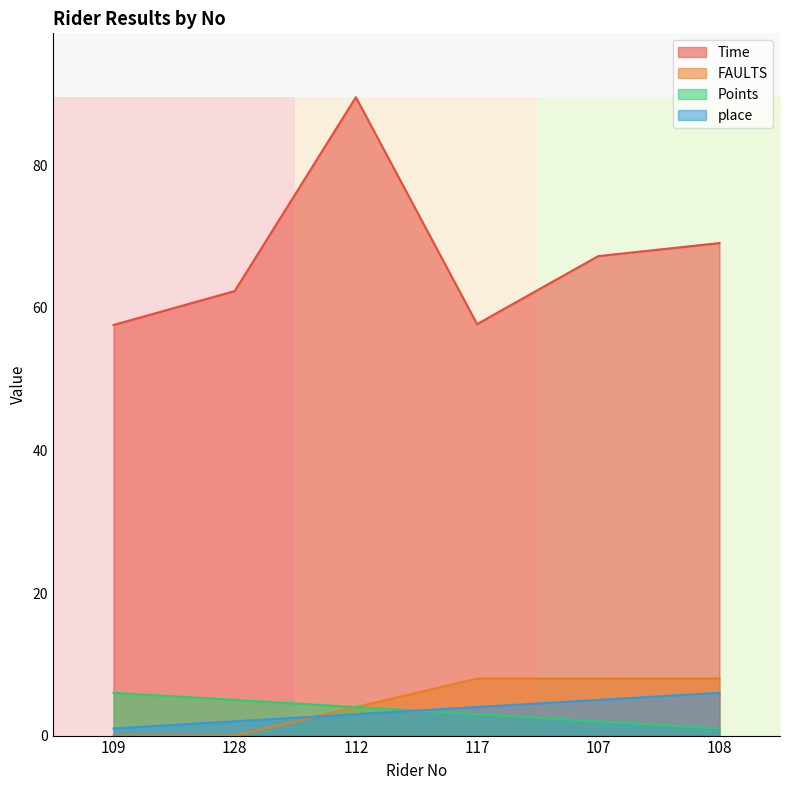

The Time series shows 67.3 at 107. True or false?

True